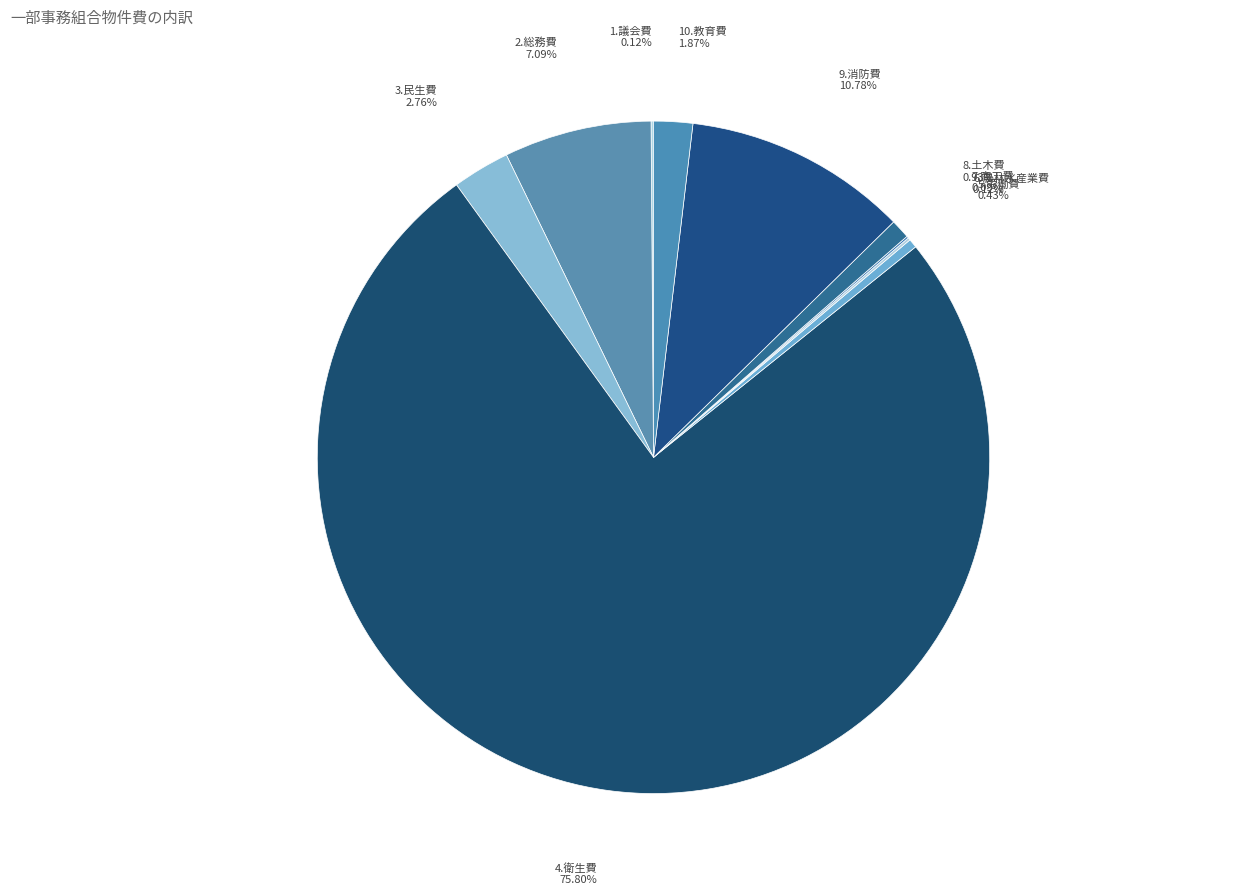

Which category has the smallest portion of the pie?

7.商工費